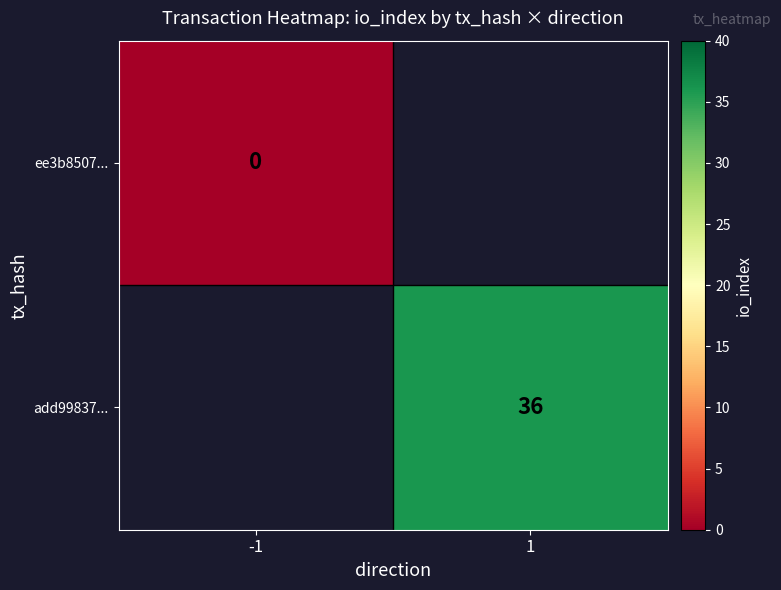

Which category has the lowest value in the ee3b8507... series?

-1